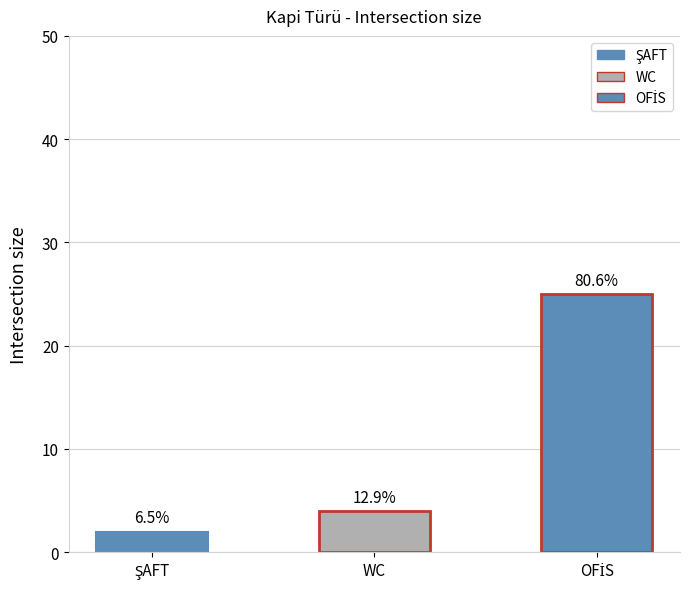

What is the label of the 1st bar from the right?

OFİS